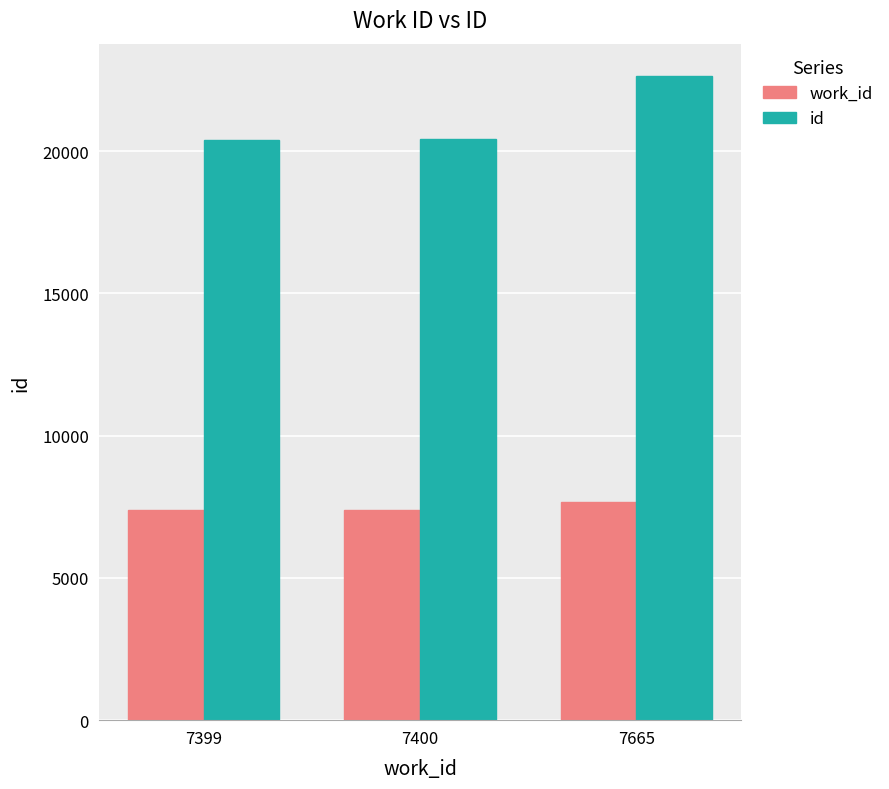

Which series has the largest total across all categories?

id